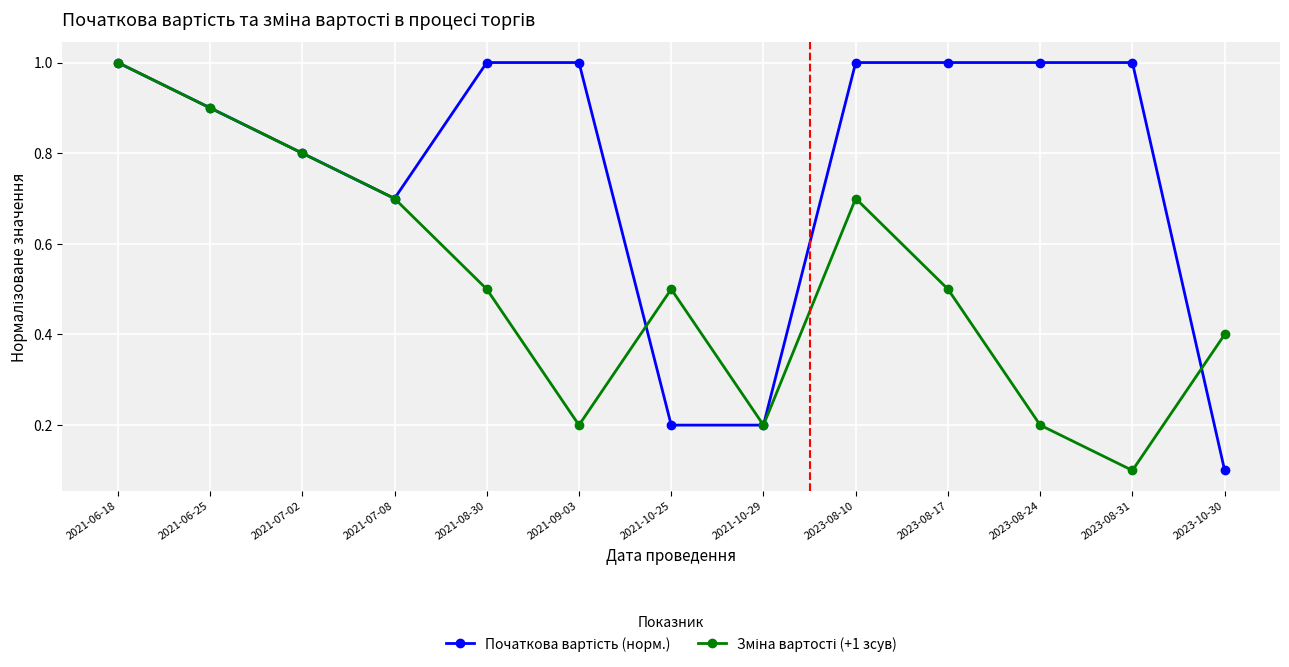

What is the label of the 8th point from the right?

2021-09-03